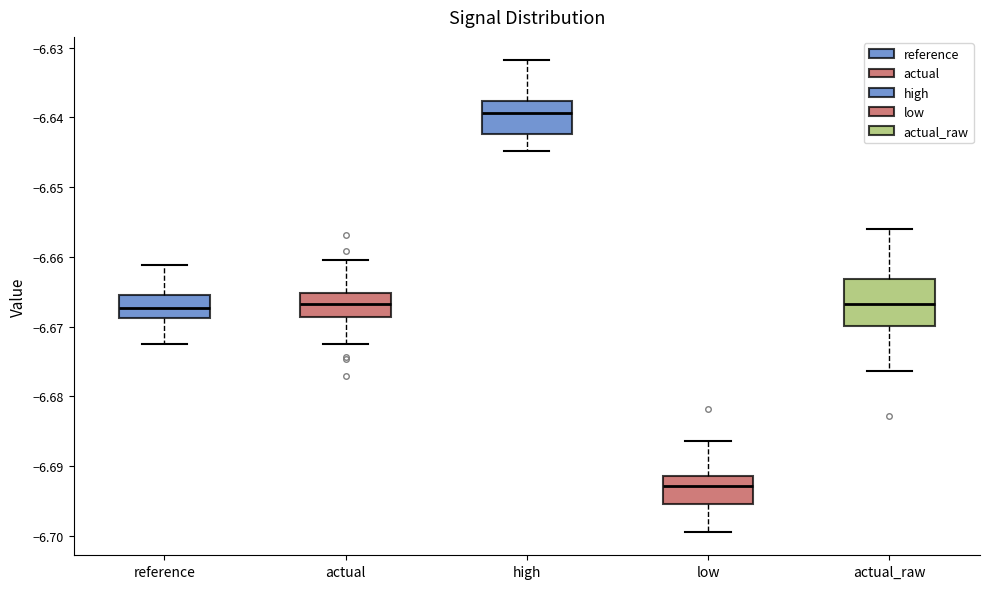

Reading left to right, transcribe this box plot: for each box, give where its median line is, the range the box spans, and where its two whiskers end, as read against the y-axis. The values are not printed on the chart, so give them approximately, as read against the axis.

reference: median -6.667, box -6.669 to -6.665, whiskers -6.673 to -6.661
actual: median -6.667, box -6.669 to -6.665, whiskers -6.673 to -6.660
high: median -6.639, box -6.642 to -6.638, whiskers -6.645 to -6.632
low: median -6.693, box -6.695 to -6.691, whiskers -6.699 to -6.686
actual_raw: median -6.667, box -6.670 to -6.663, whiskers -6.676 to -6.656